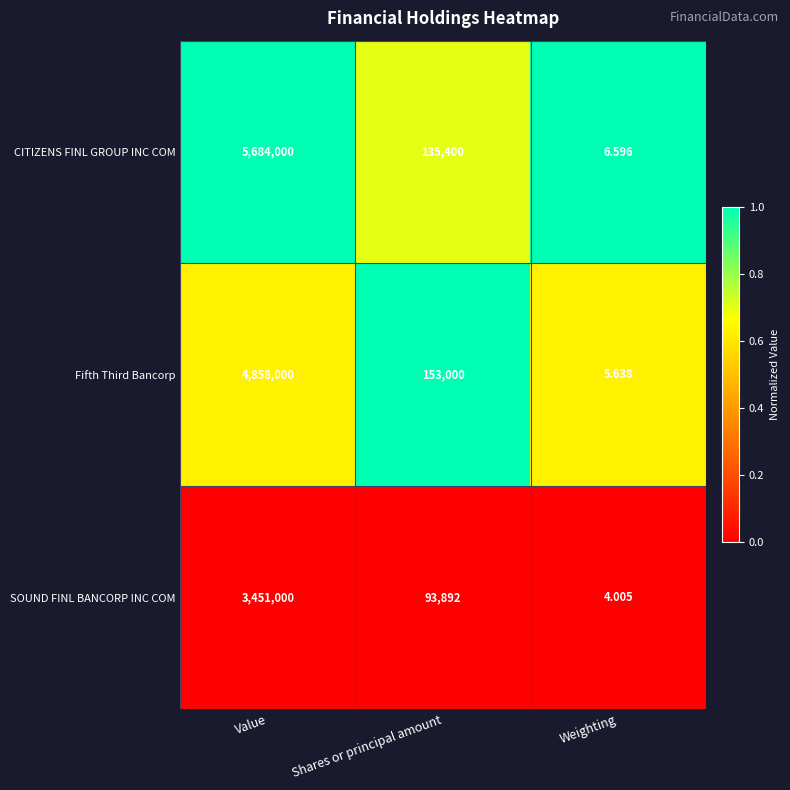

Which series has the largest total across all categories?

CITIZENS FINL GROUP INC COM